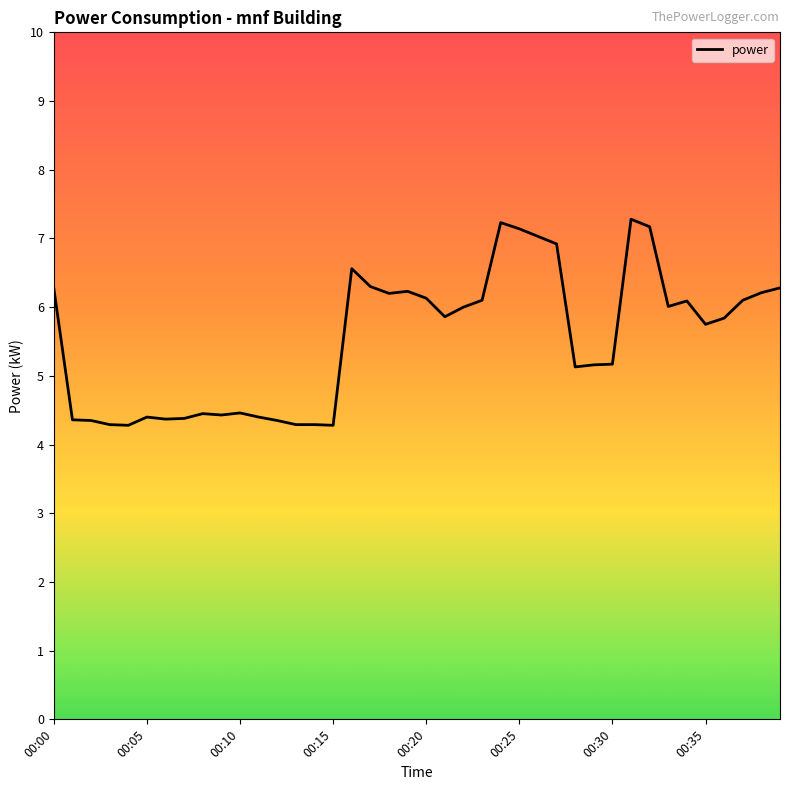

What is the greatest value displayed?

7.3